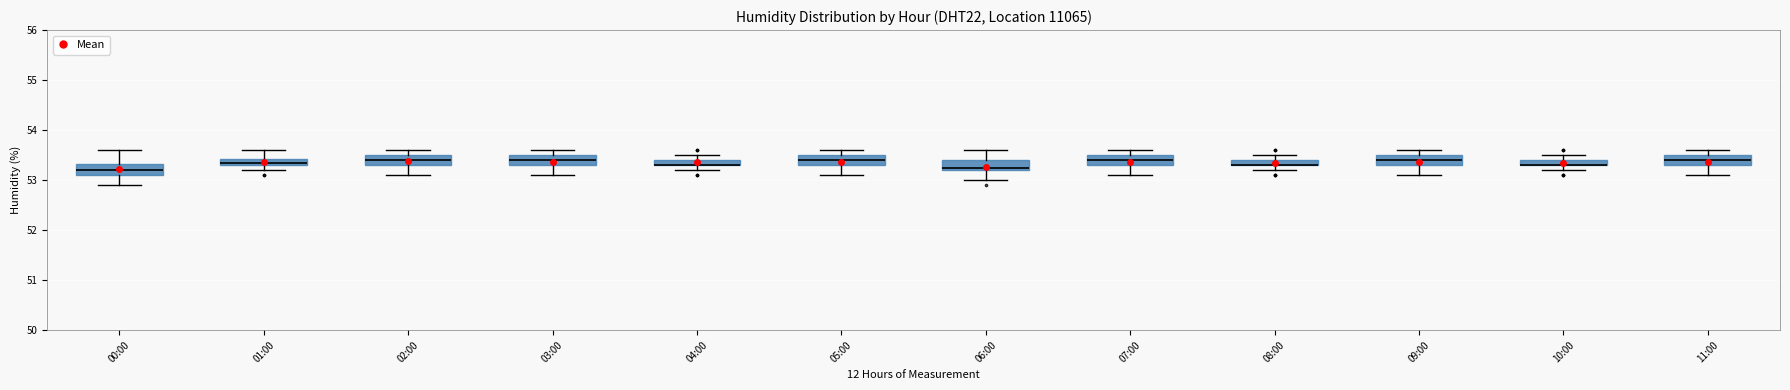

Where is the lower edge of the box for 07:00 on the y-axis? The values are not printed on the chart, so give them approximately, as read against the axis.

53.3